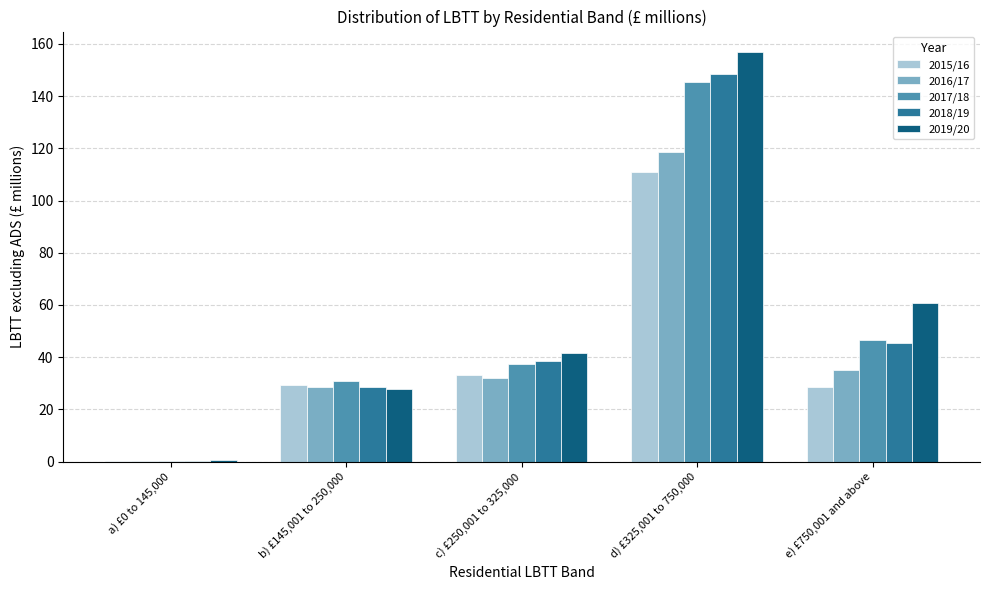

The 2017/18 series shows 7.7 at b) £145,001 to 250,000. True or false?

False